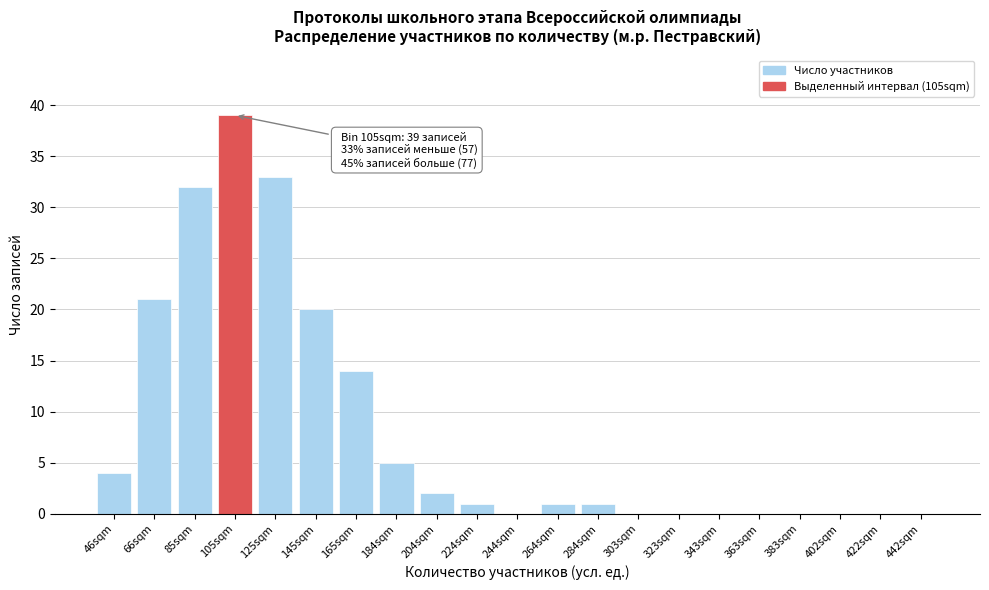

Reading right to left, transcribe all the data shown in this chart.

442sqm=0	422sqm=0	402sqm=0	383sqm=0	363sqm=0	343sqm=0	323sqm=0	303sqm=0	284sqm=1	264sqm=1	244sqm=0	224sqm=1	204sqm=2	184sqm=5	165sqm=14	145sqm=20	125sqm=33	105sqm=39	85sqm=32	66sqm=21	46sqm=4